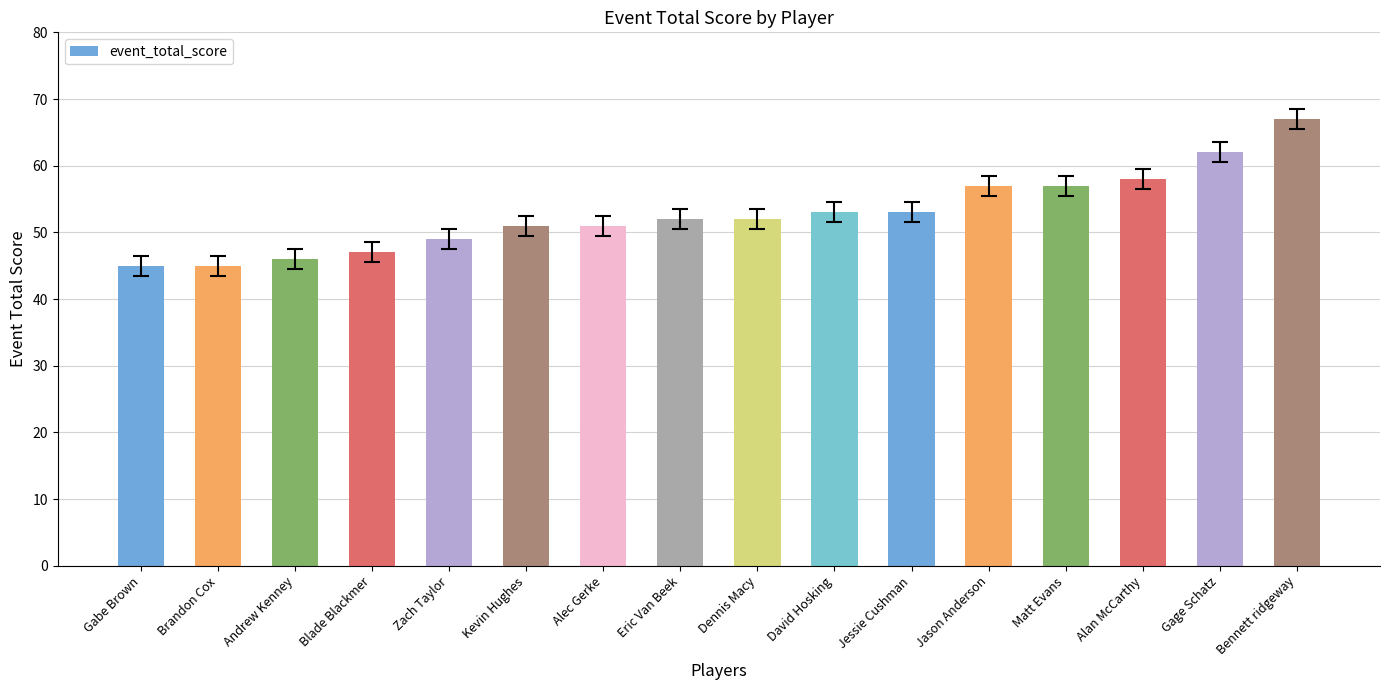

Which category has the highest value across all series?

Bennett ridgeway